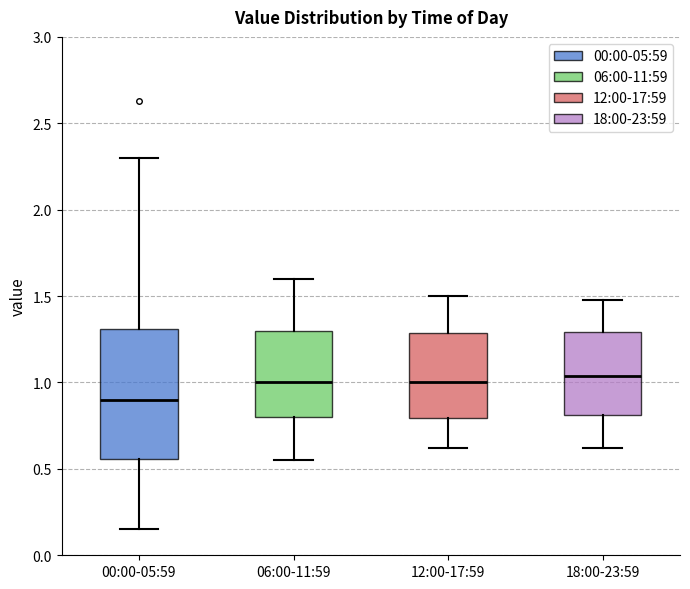

Where is the lower edge of the box for 18:00-23:59 on the y-axis? The values are not printed on the chart, so give them approximately, as read against the axis.

0.80